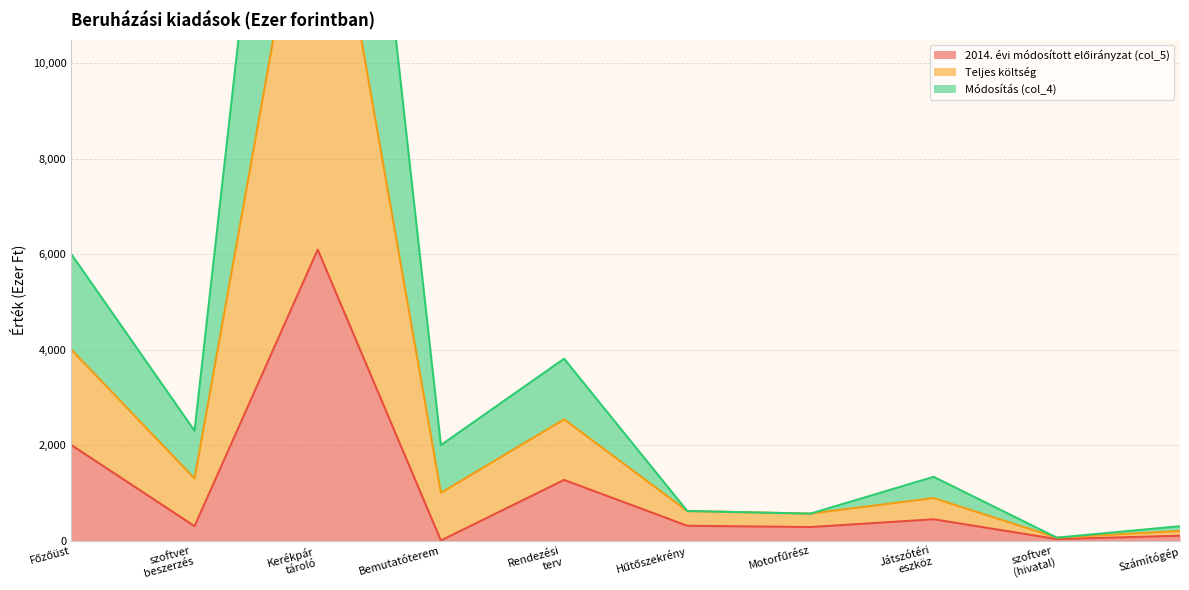

List the series in order of their peak value, highest first.

Teljes költség, Módosítás (col_4), 2014. évi módosított előirányzat (col_5)